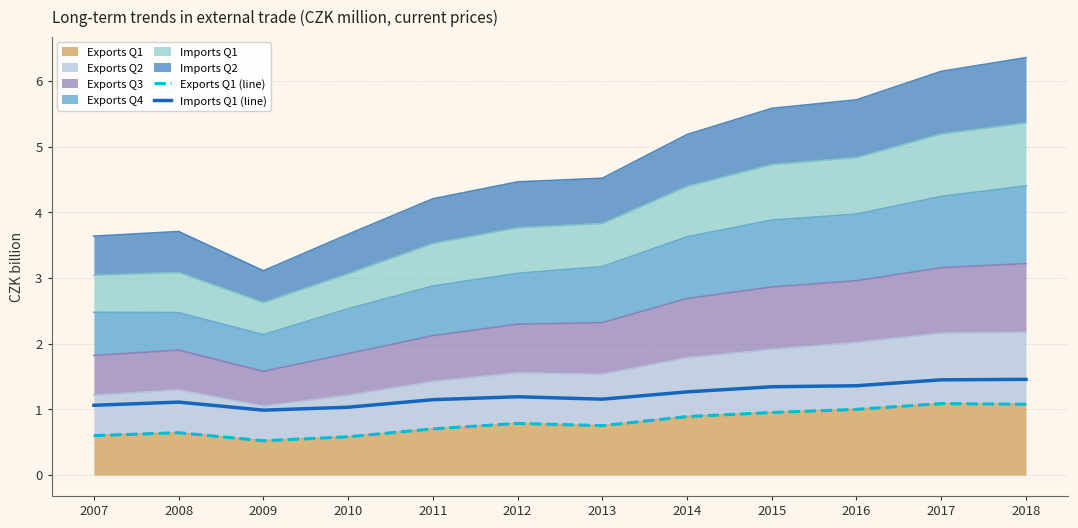

What is the greatest value displayed?

1.5